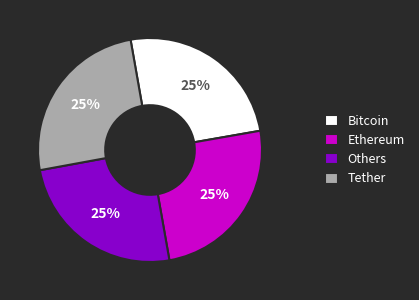

What is the ratio of the value at Others to the value at Ethereum?

1.0